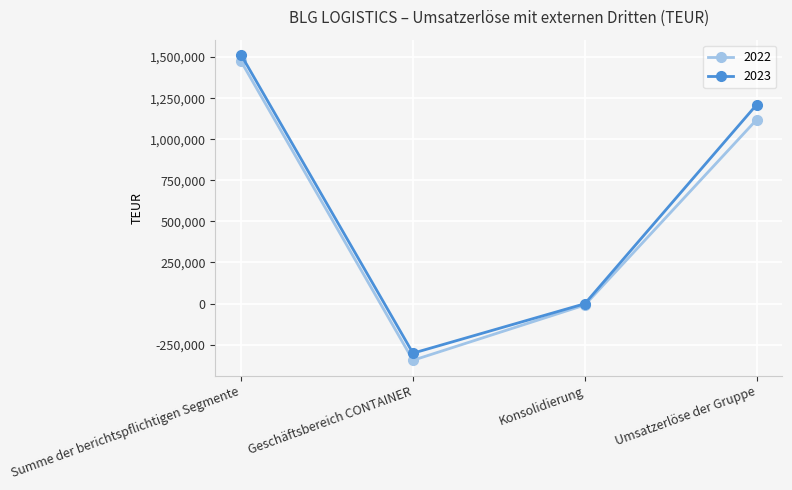

At which category does the chart reach its peak across all series?

Summe der berichtspflichtigen Segmente